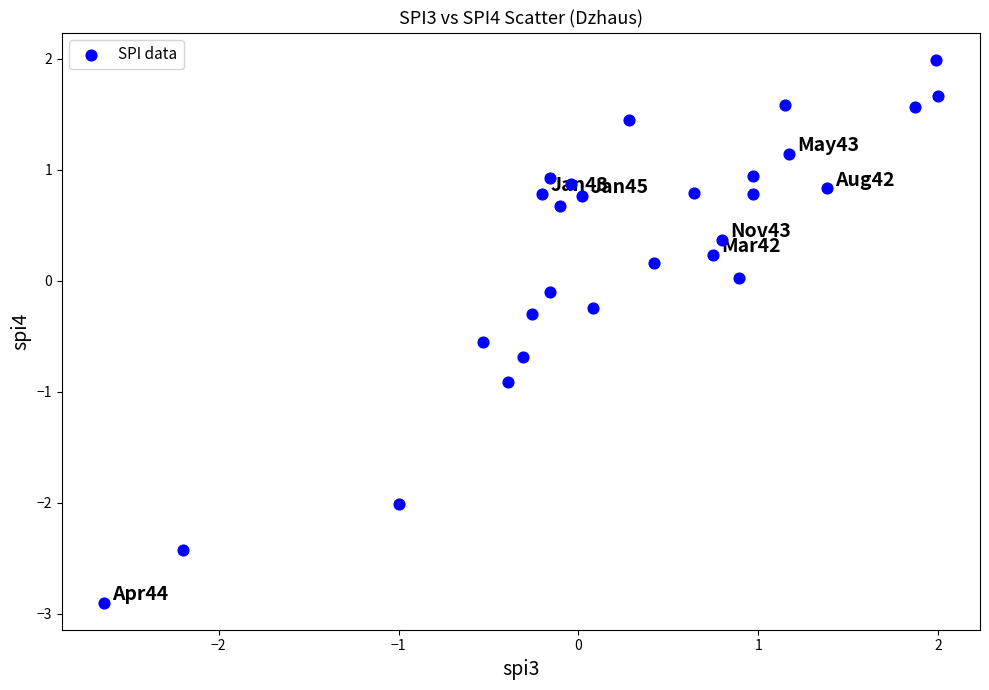

What is the range of X values (max minus min)?

4.6